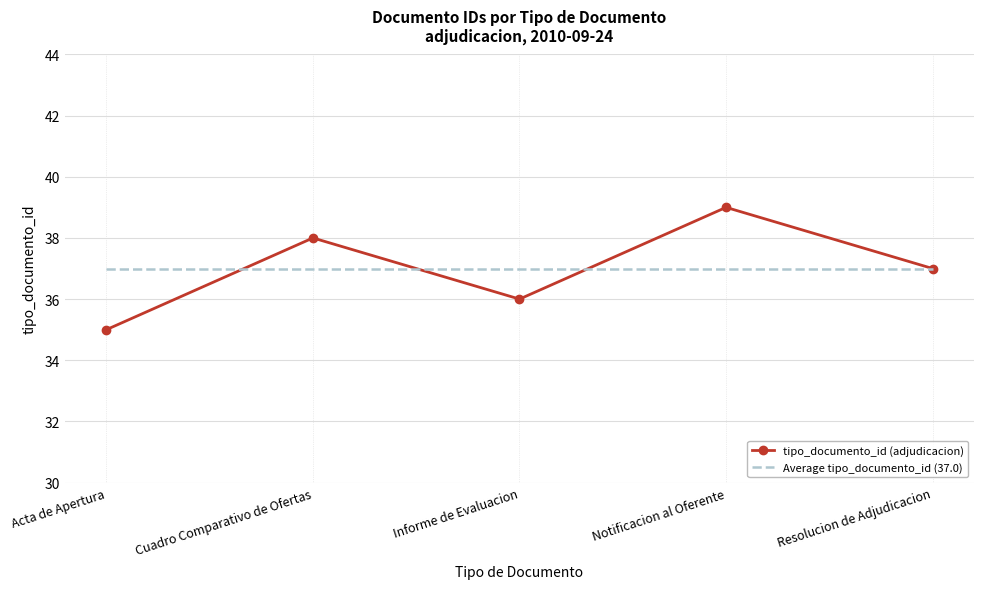

Reading right to left, extract all data points from this chart.

tipo_documento_id (adjudicacion): Resolucion de Adjudicacion=37	Notificacion al Oferente=39	Informe de Evaluacion=36	Cuadro Comparativo de Ofertas=38	Acta de Apertura=35
Average tipo_documento_id (37.0): Resolucion de Adjudicacion=37	Notificacion al Oferente=37	Informe de Evaluacion=37	Cuadro Comparativo de Ofertas=37	Acta de Apertura=37